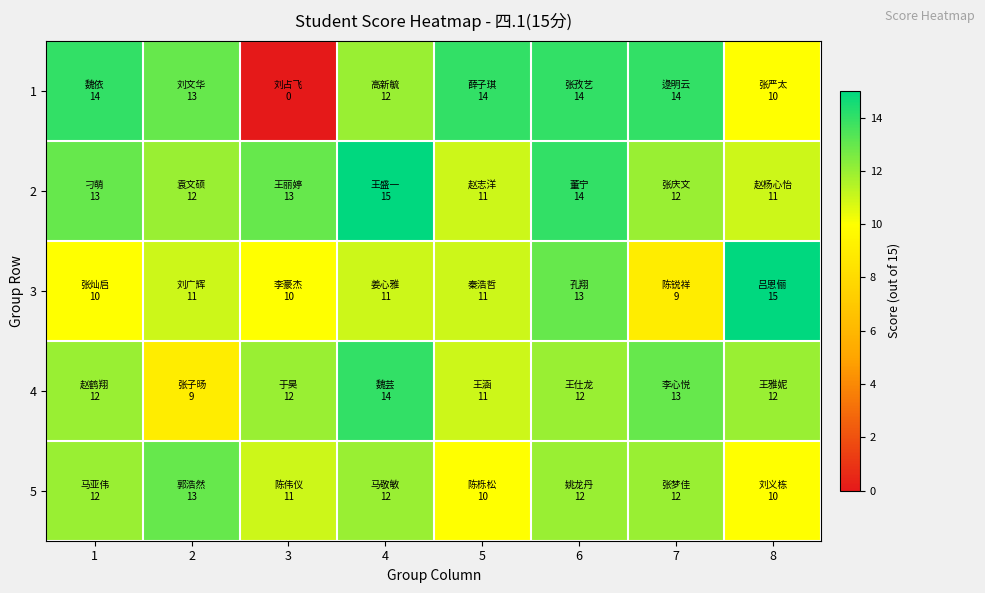

At which category is the sum across all series the highest?

6